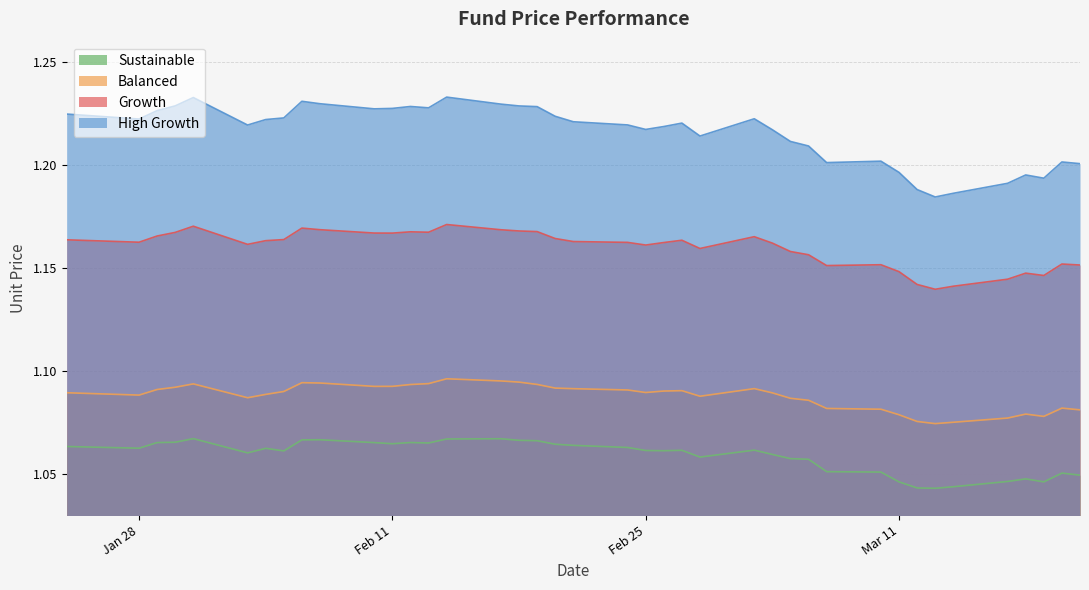

True or false: Growth and Sustainable intersect in this chart.

False